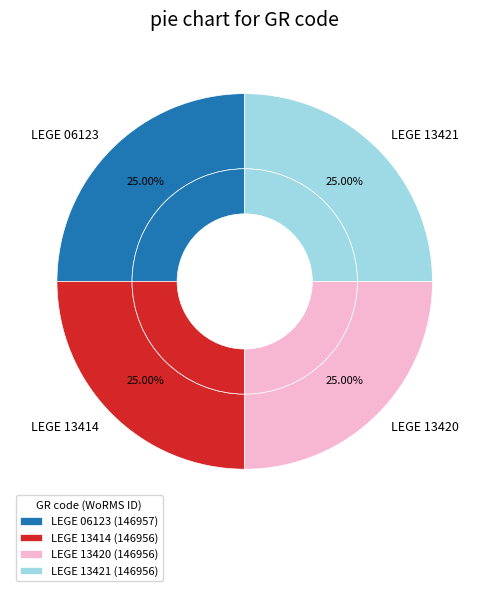

What is the largest slice in the pie chart?

LEGE 06123